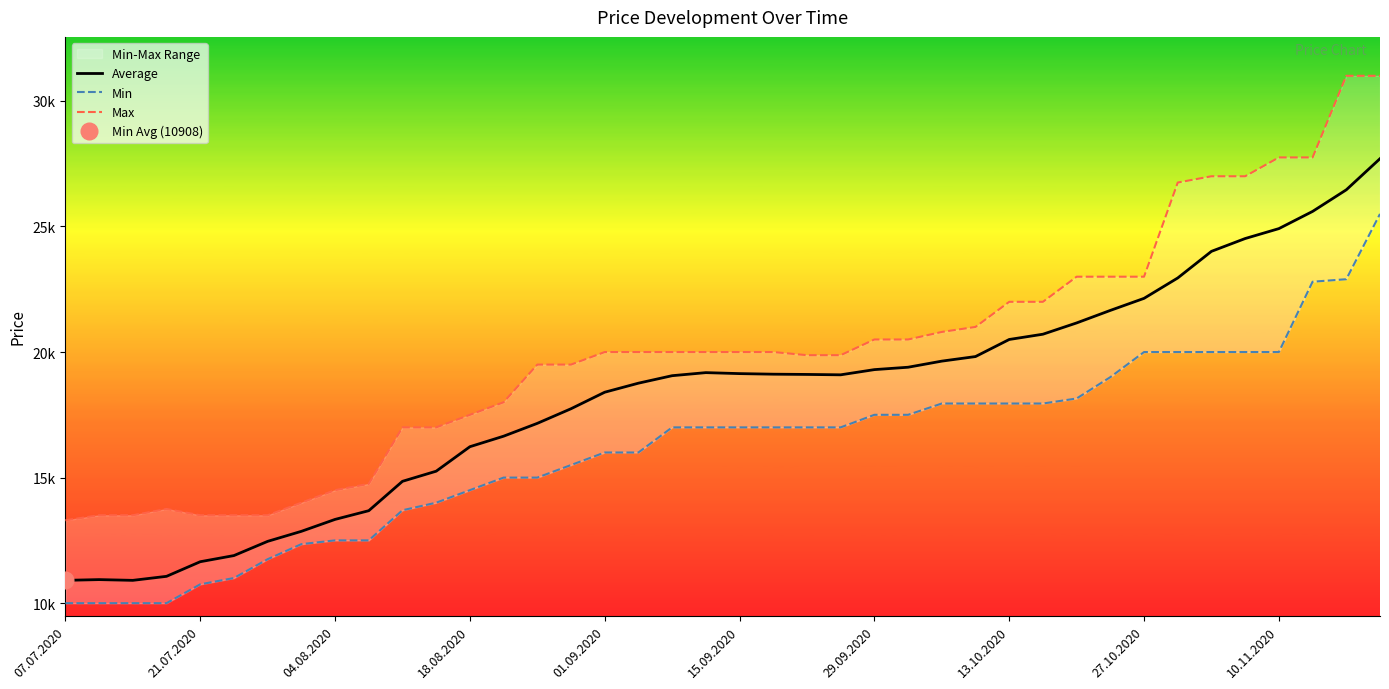

What are all the series names shown in the legend?

Average, Min, Max